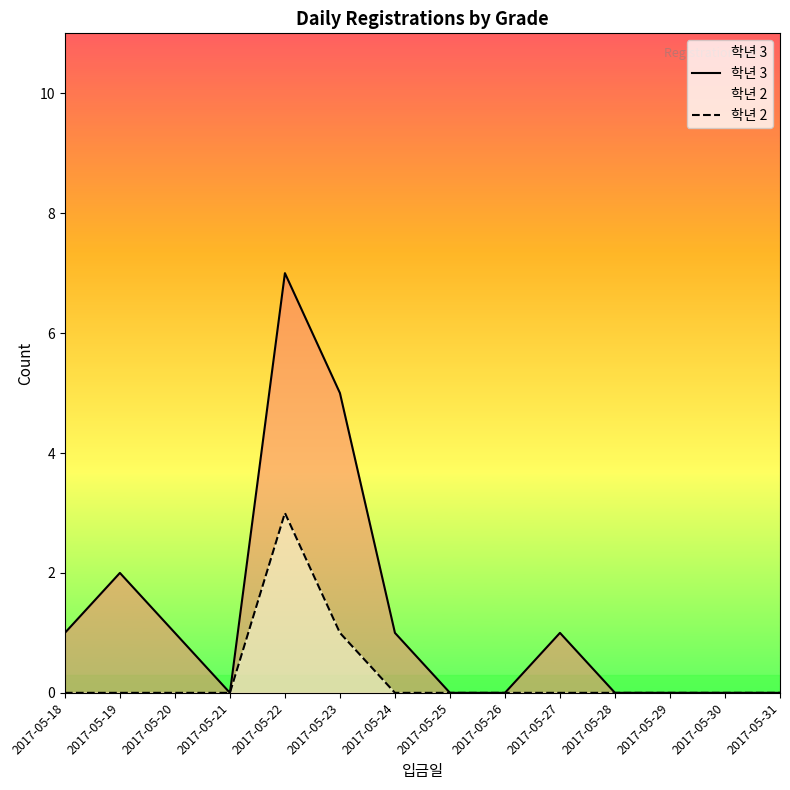

What are all the series names shown in the legend?

학년 3, 학년 2